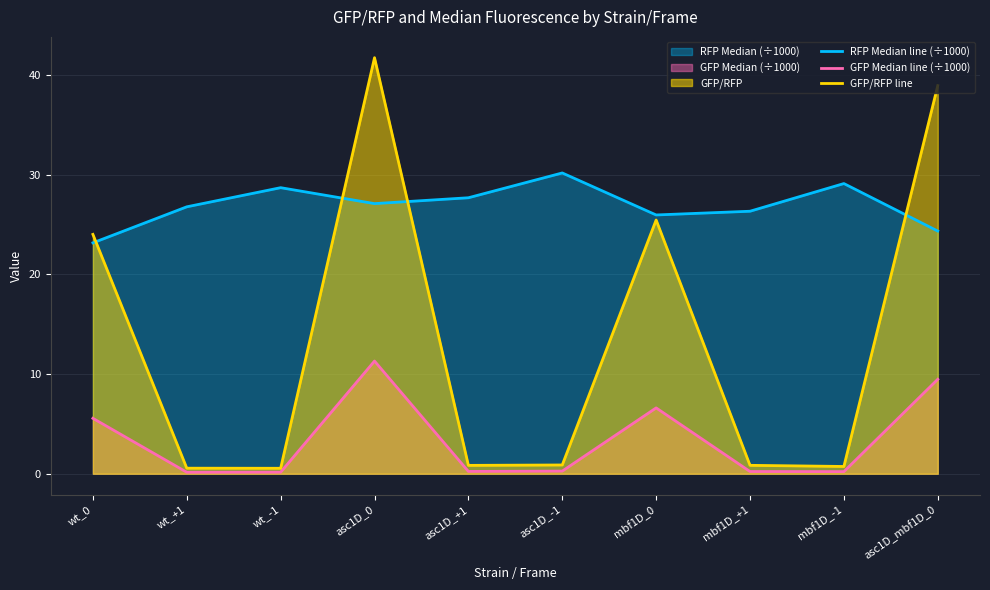

What is the difference between the maximum and minimum values in the GFP Median line (÷1000) series?

11.2